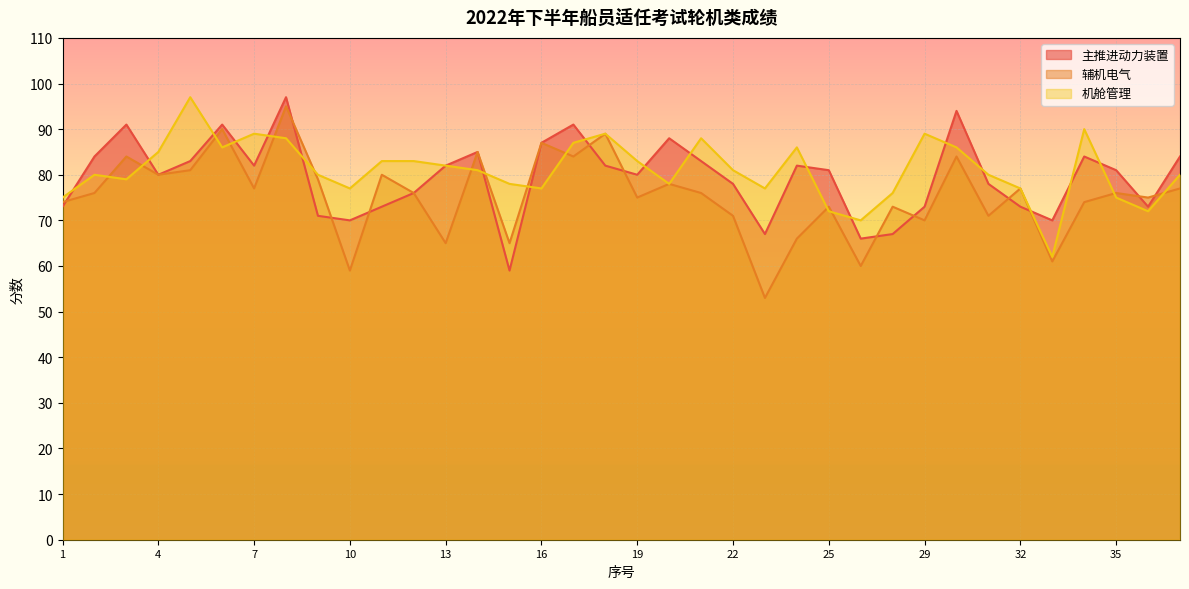

What is the spread (max minus min) of values at 6?

5